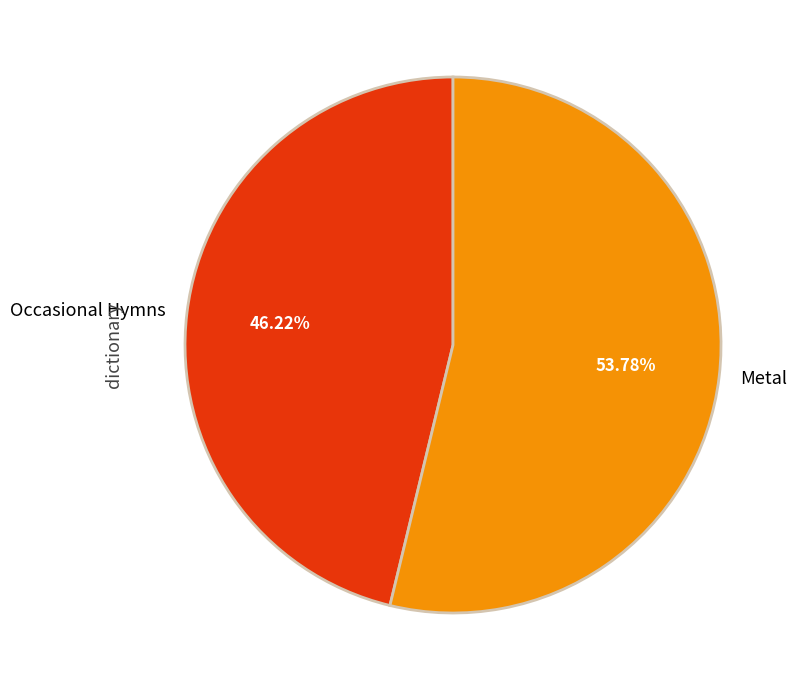

Is it true that Occasional Hymns is 39% of the pie?

False